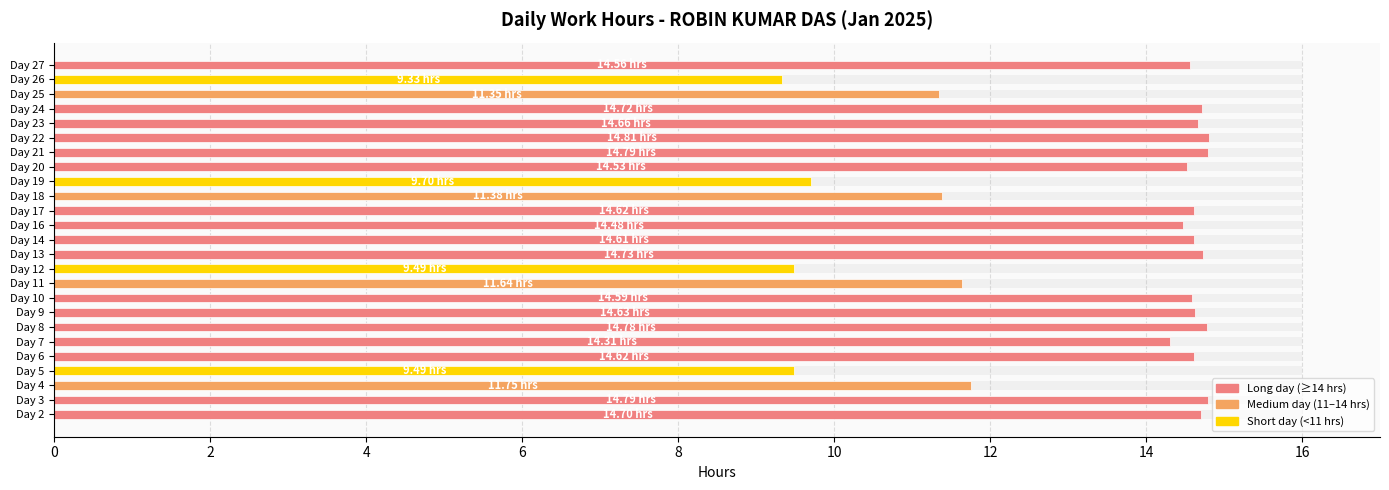

Approximately how many times larger is the value at Day 23 compared to Day 17?

1.0